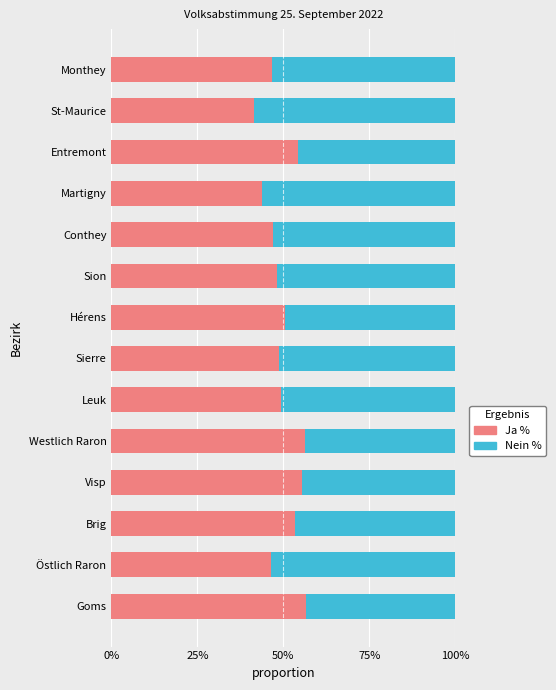

What is the difference between the maximum and minimum values in the Ja % series?

15.2